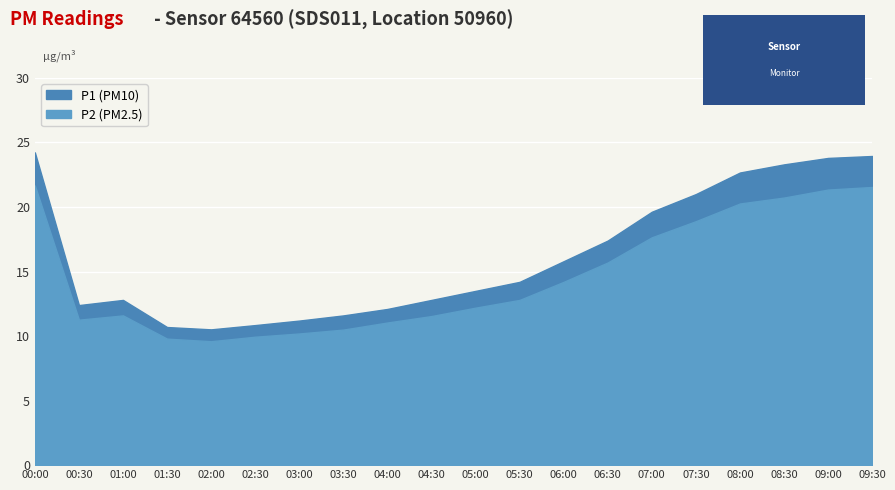

What is the lowest value of the P1 series?

10.5